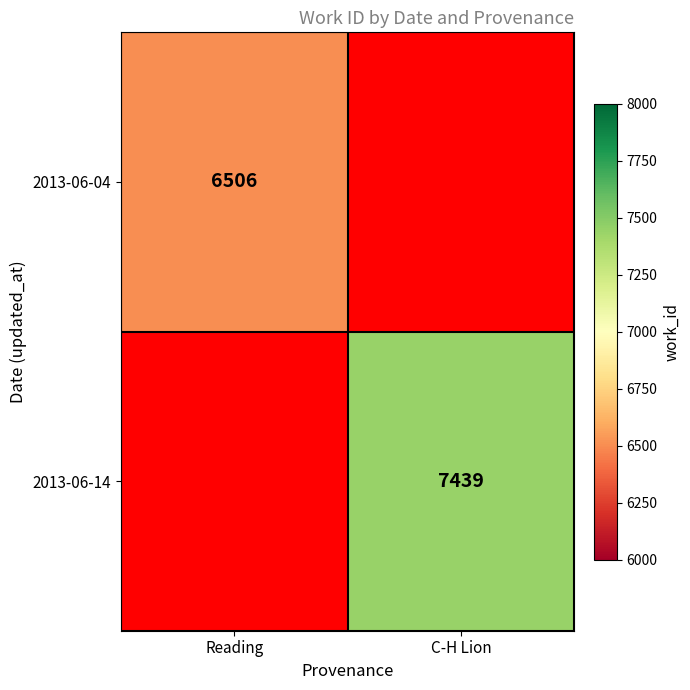

At how many categories does at least one series exceed 7092?

1